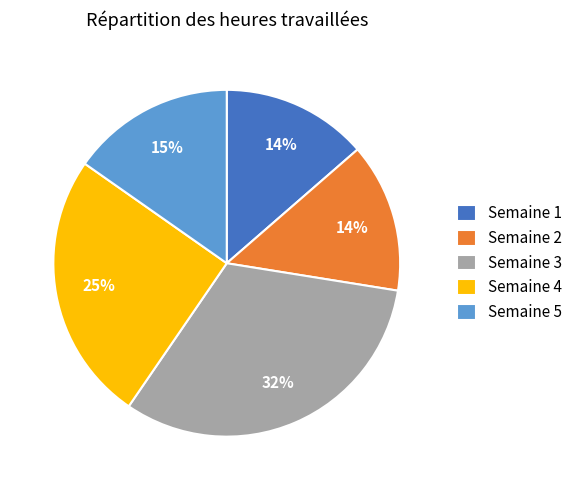

The Semaine 3 slice represents 42% of the pie. True or false?

False